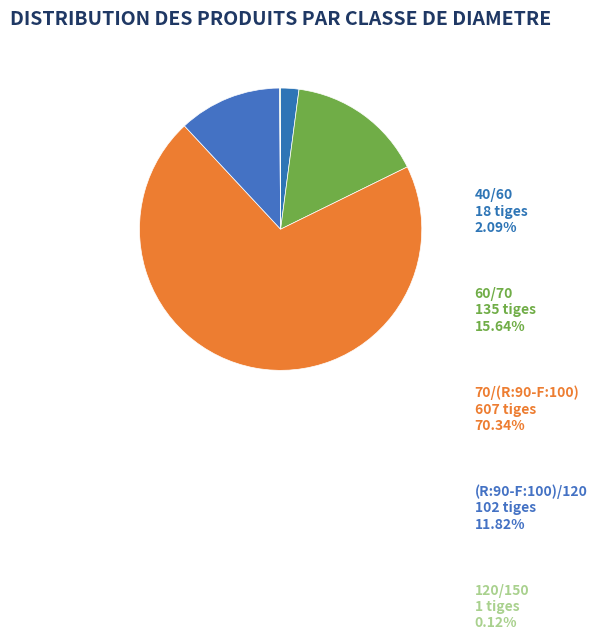

Between 60/70 and 40/60, which is larger?

60/70